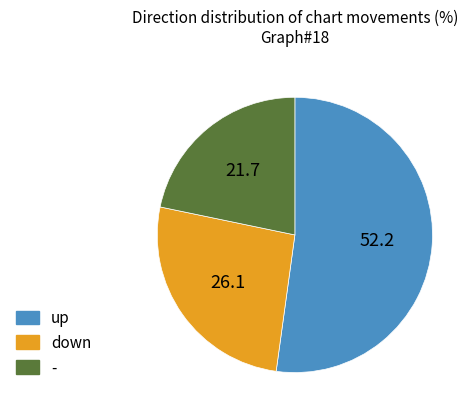

Do down and up together represent more than half of the pie?

Yes